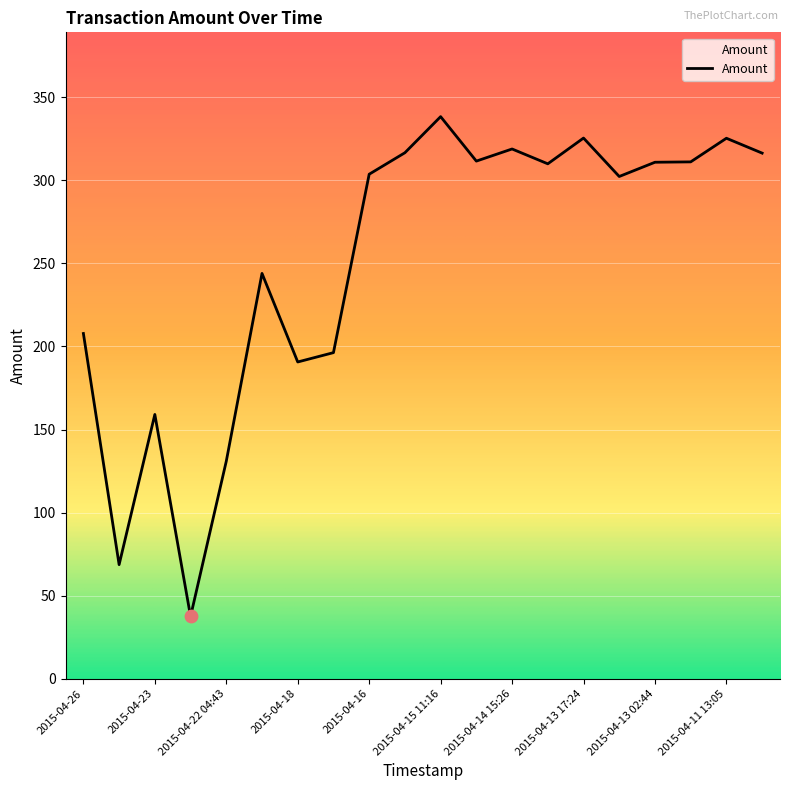

What is the smallest value displayed?

37.5